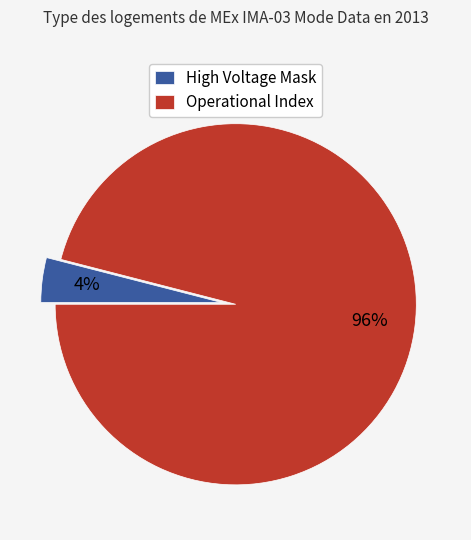

Is there any slice that represents more than half of the pie?

Yes